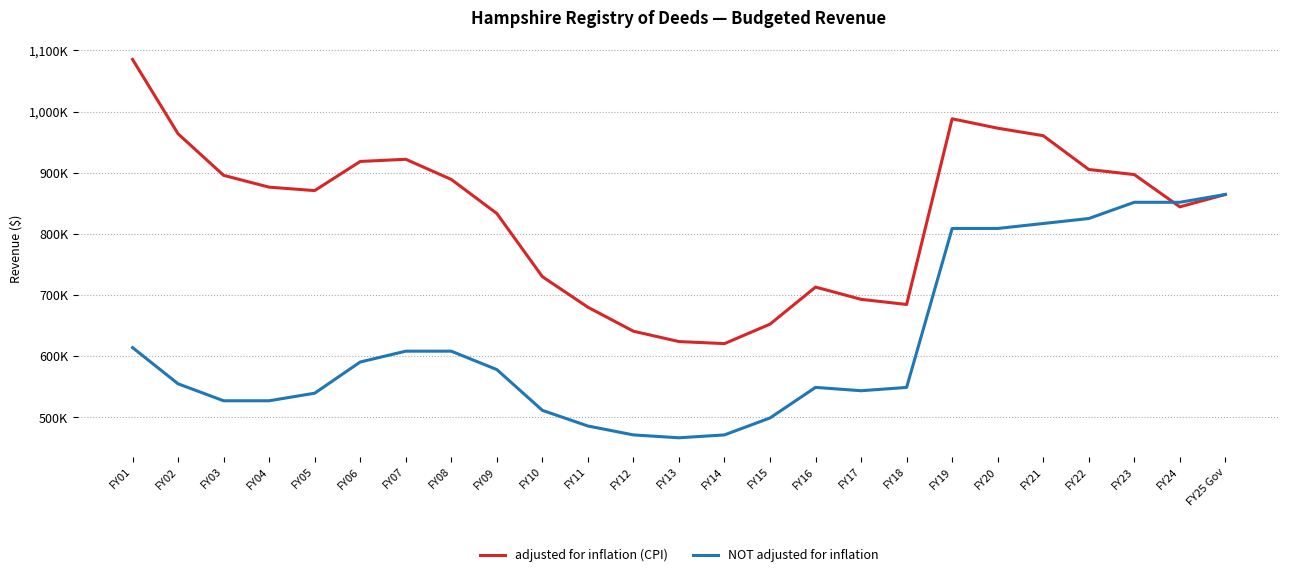

Is the value of adjusted for inflation (CPI) at FY18 greater than the value of NOT adjusted for inflation at FY20?

No